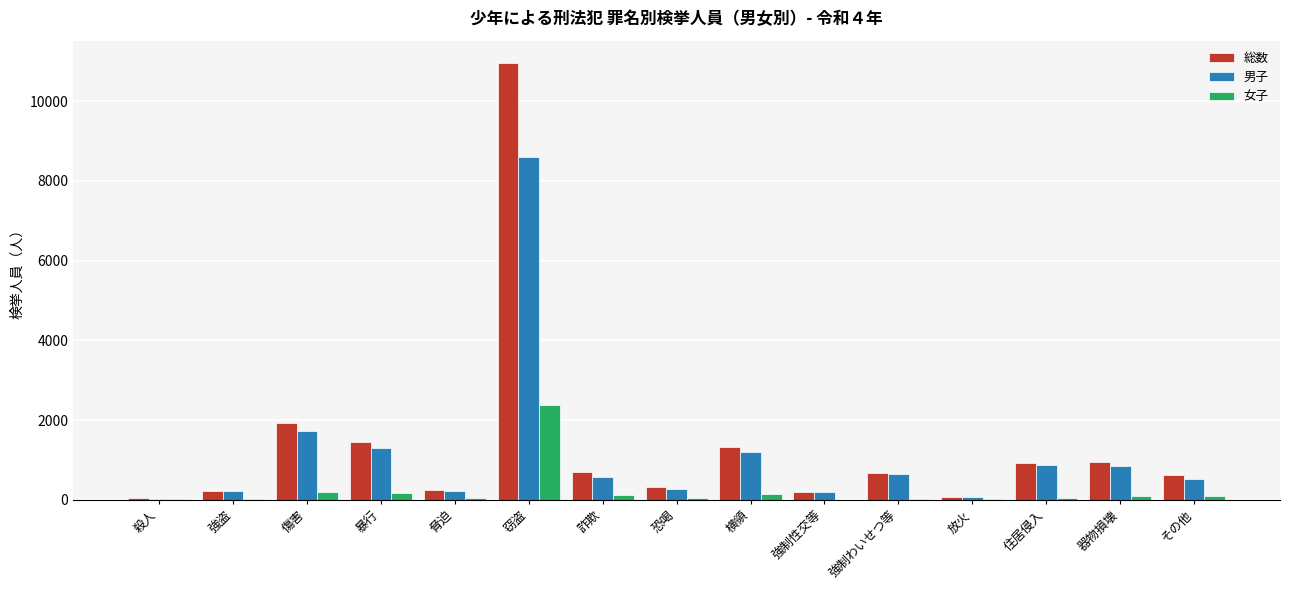

What is the spread (max minus min) of values at その他?

534